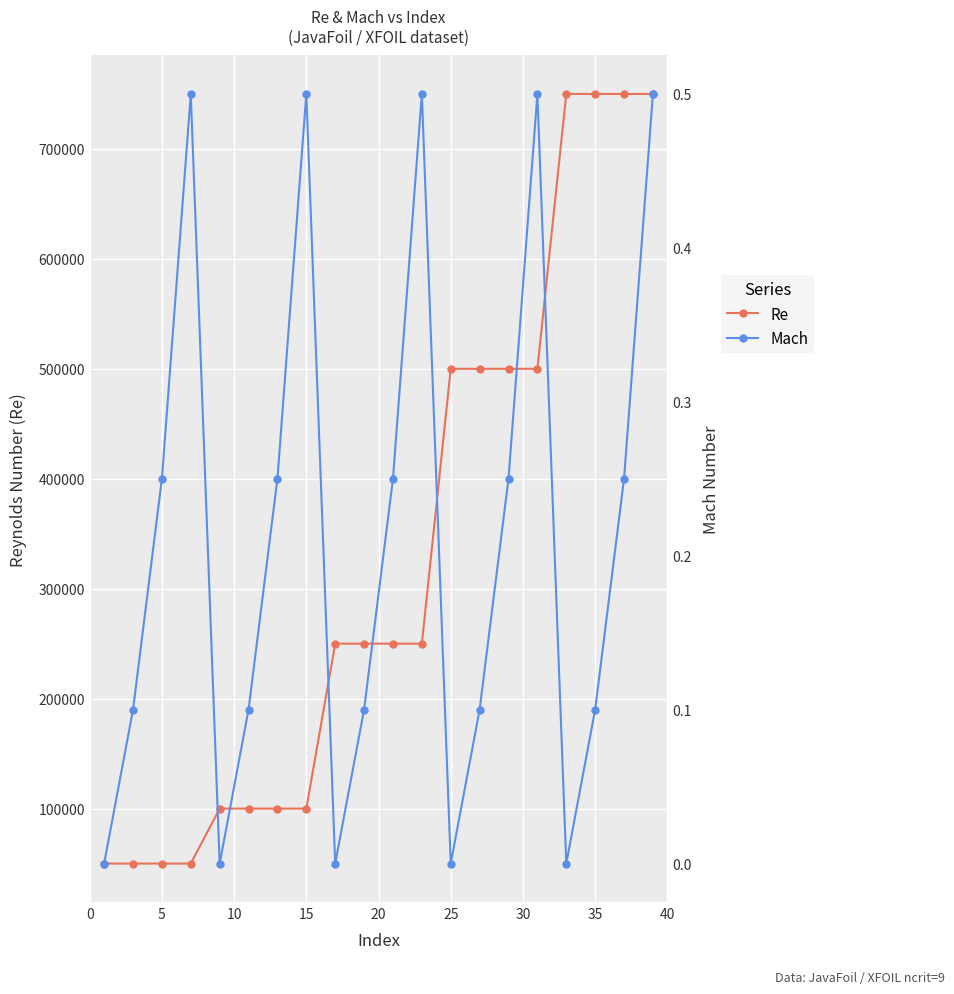

True or false: Mach and Re cross at least once.

False